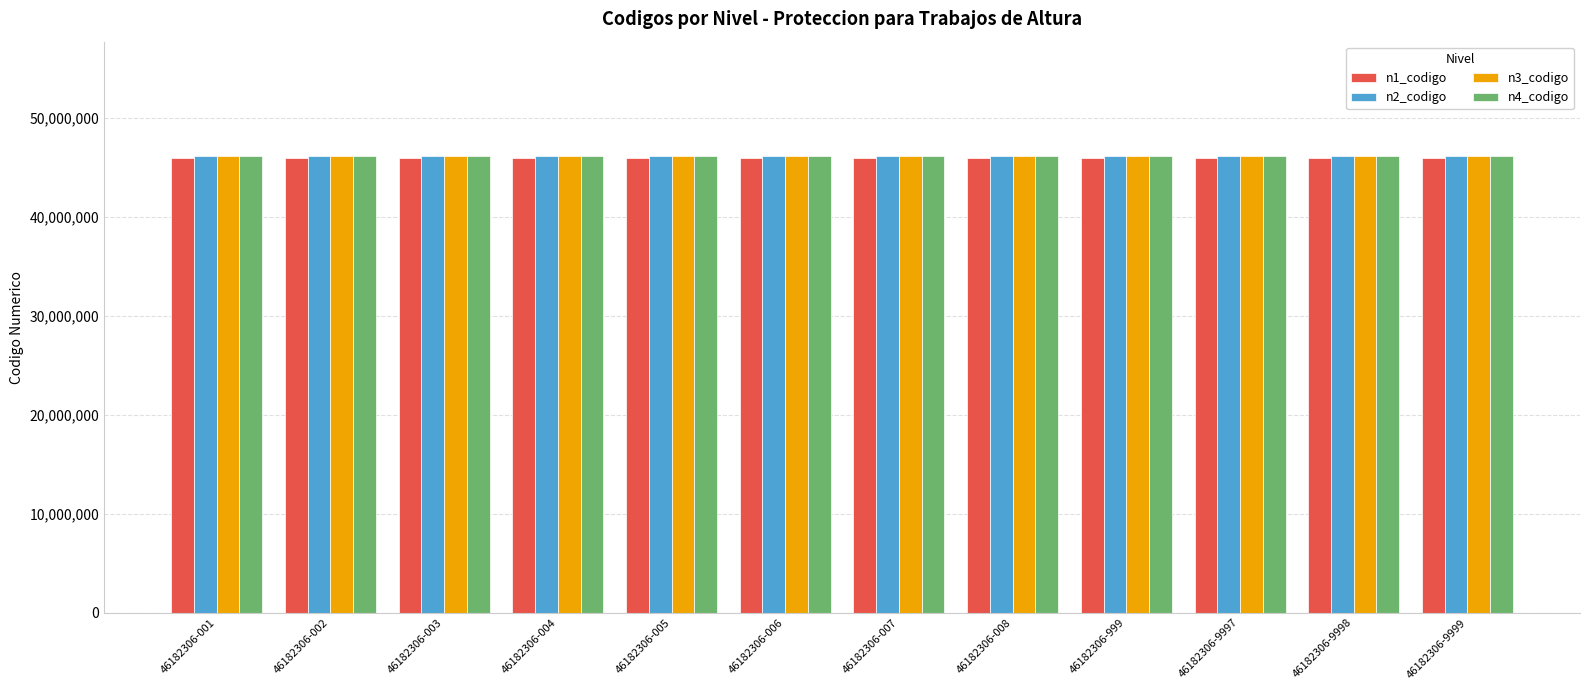

How many bars are there in total?

48